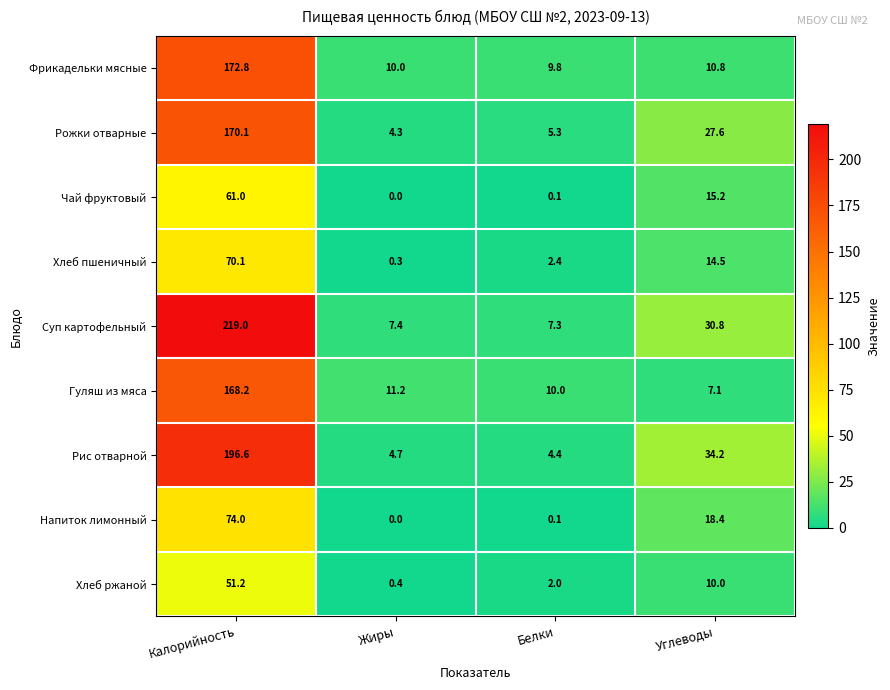

Which label corresponds to the largest value in the chart?

Калорийность